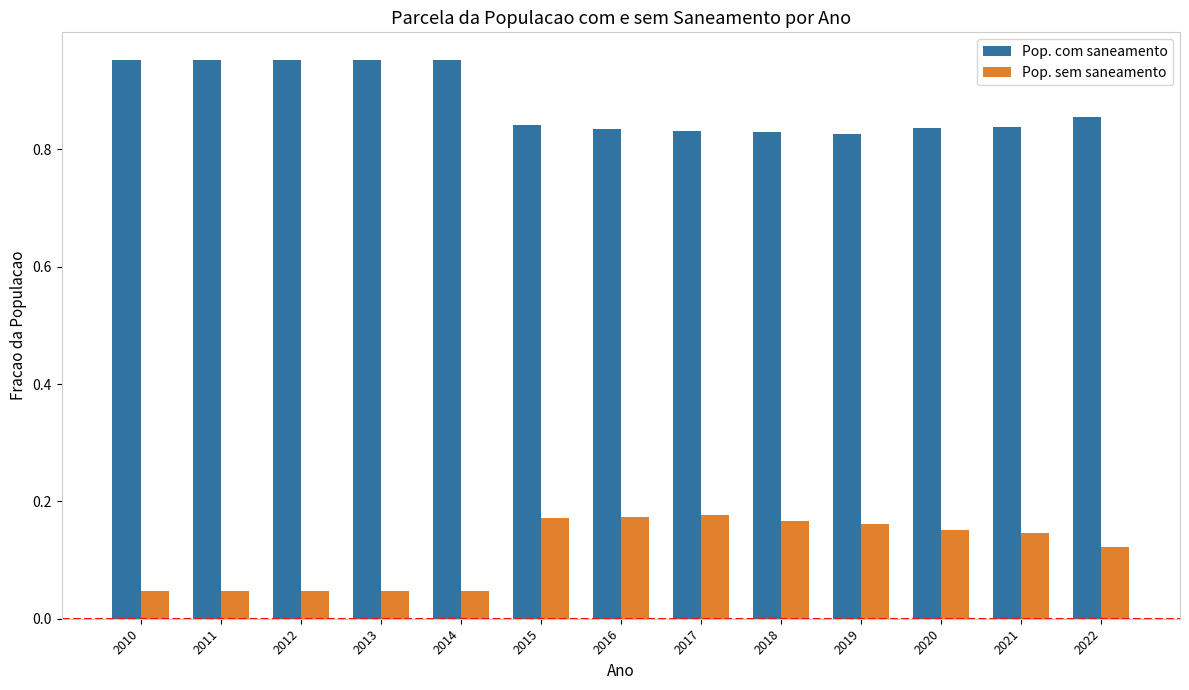

The value of Pop. com saneamento at 2015 is 0.4. True or false?

False